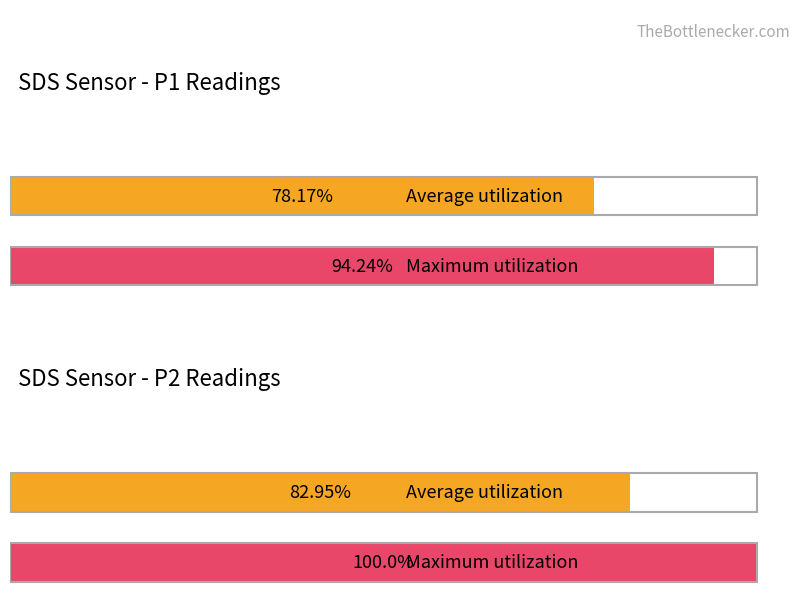

Rank the series by their maximum value, from lowest to highest.

Average utilization, Maximum utilization